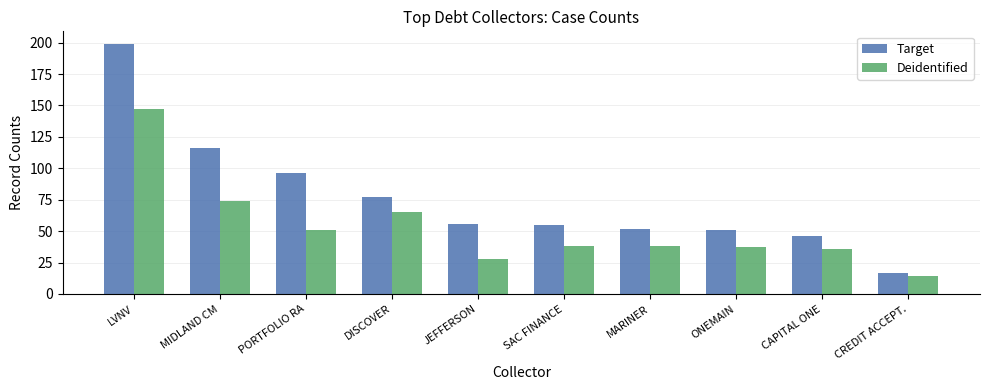

The Deidentified series shows 38 at MIDLAND CM. True or false?

False